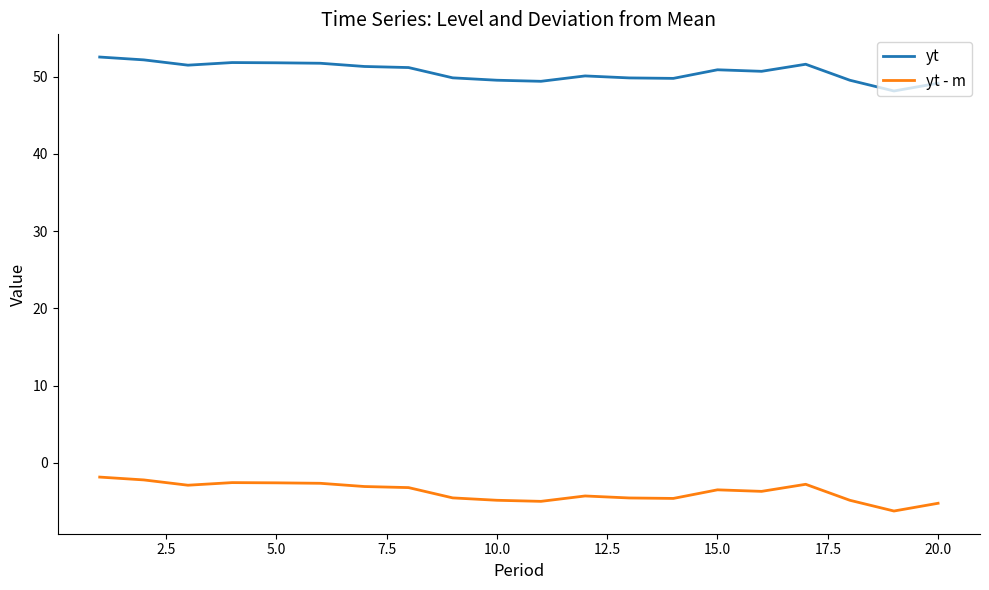

Which series has the largest total across all categories?

yt